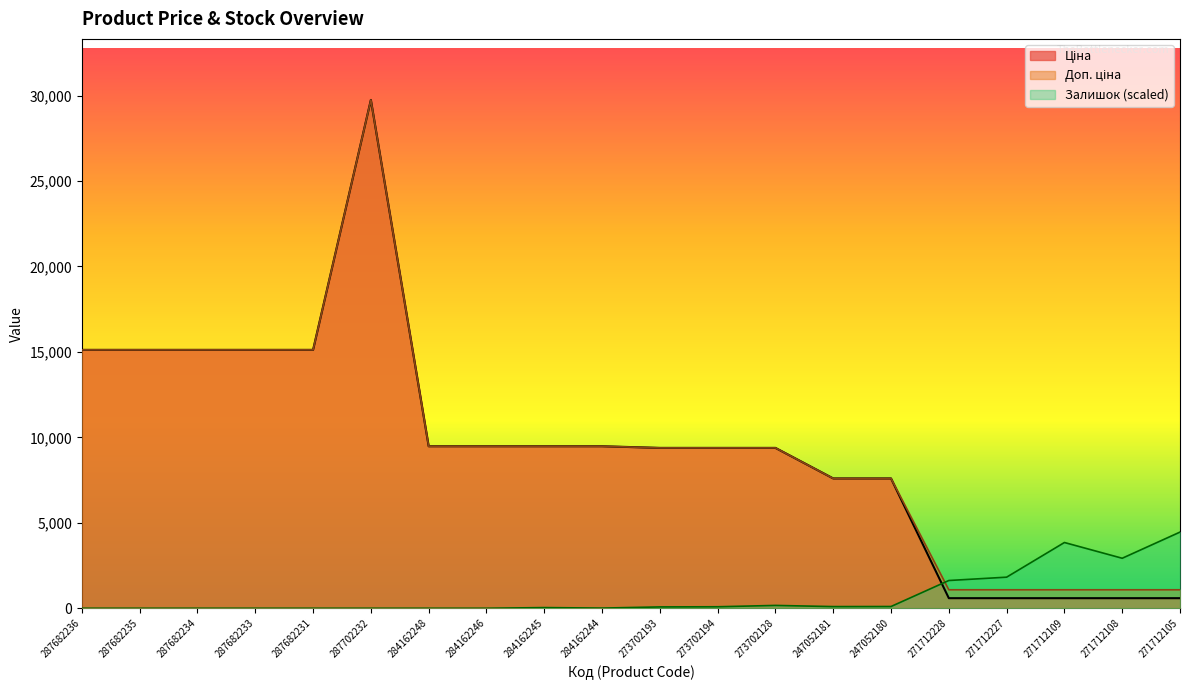

True or false: Доп. ціна has a value of 629.4 at 271712105.

False